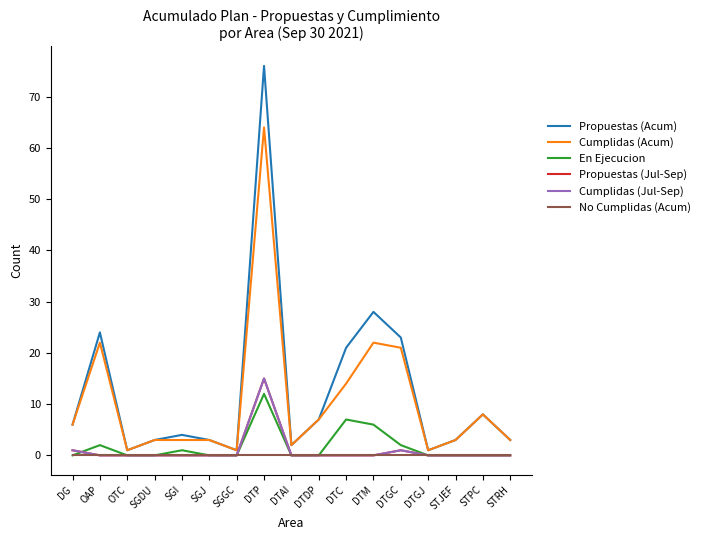

Does the chart have visible grid lines?

No